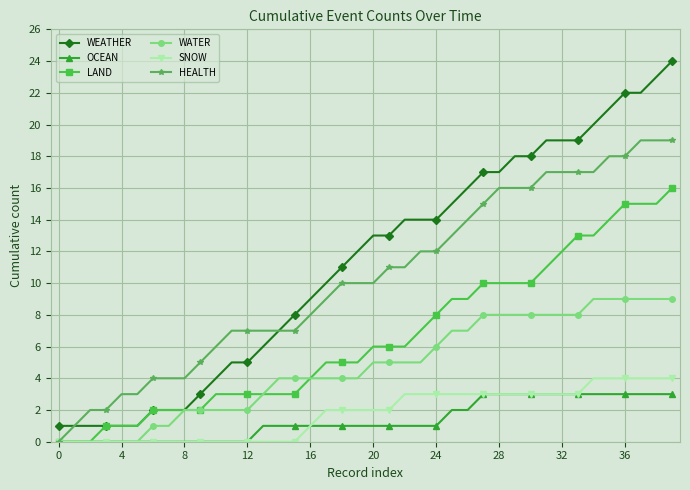

How many data points in LAND are less than 6?

20